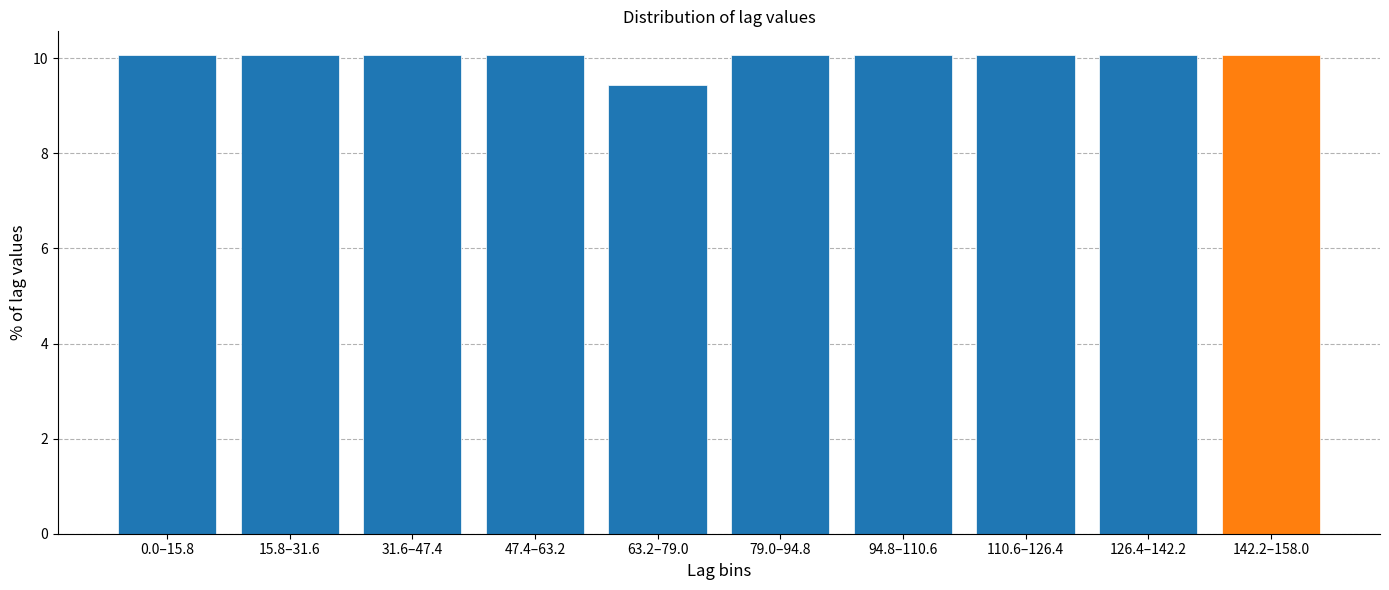

Reading left to right, transcribe all the data shown in this chart.

0.0–15.8=10.1	15.8–31.6=10.1	31.6–47.4=10.1	47.4–63.2=10.1	63.2–79.0=9.4	79.0–94.8=10.1	94.8–110.6=10.1	110.6–126.4=10.1	126.4–142.2=10.1	142.2–158.0=10.1